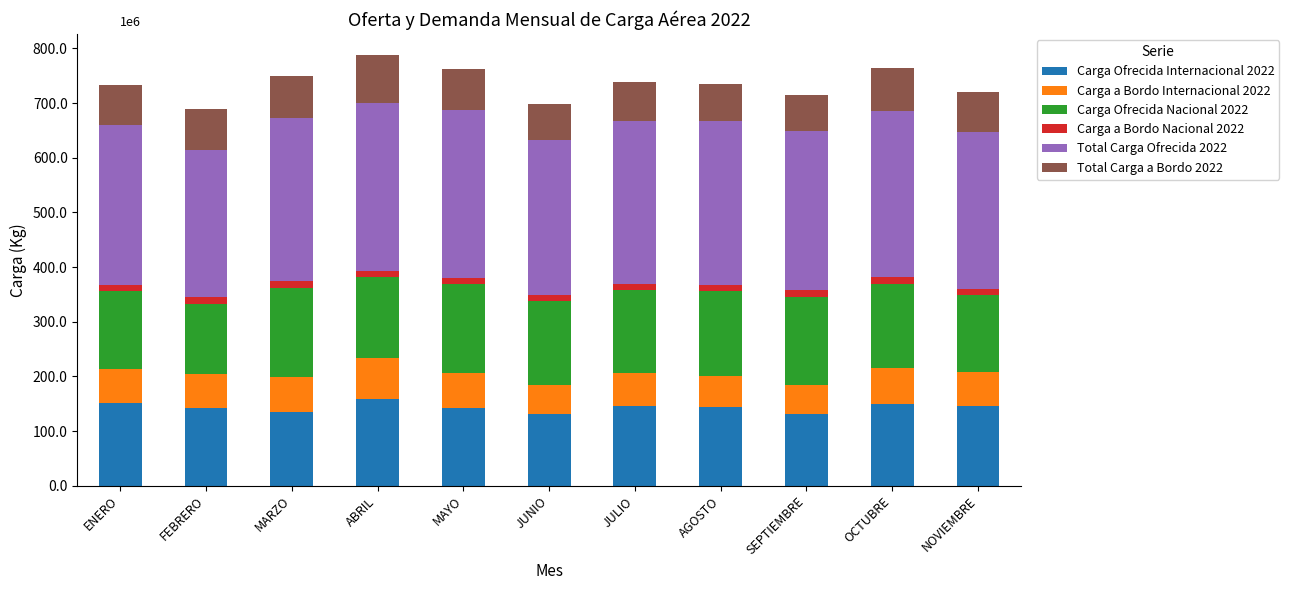

At which label does Carga a Bordo Nacional 2022 first exceed 12078172?

FEBRERO